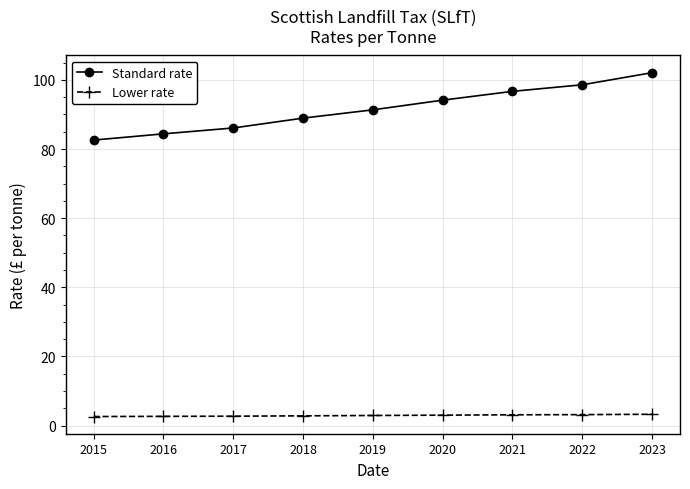

Read the Standard rate value at 2020.

94.2